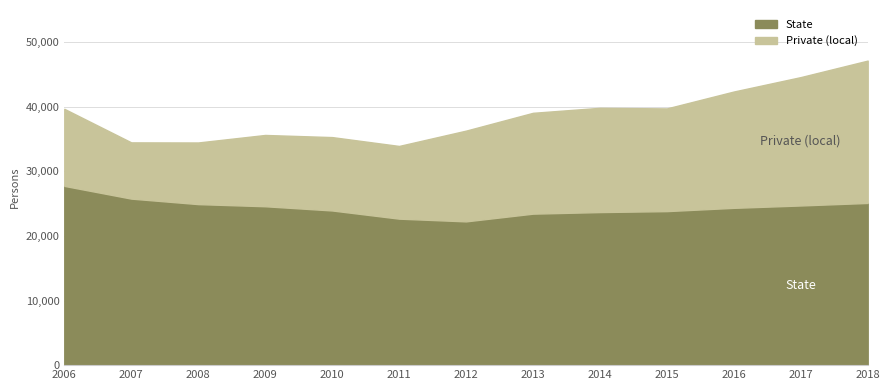

What is the value of the Private (local) point at the 6th from the left?

11259.2